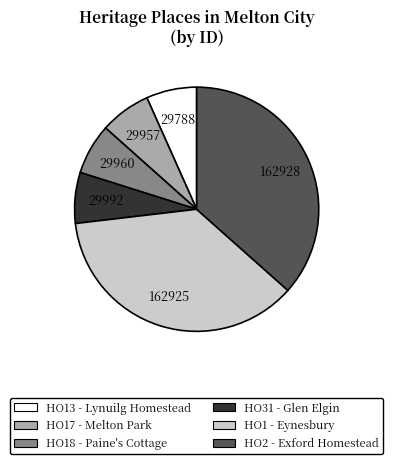

Which has a higher value, HO13 - Lynuilg Homestead or HO1 - Eynesbury?

HO1 - Eynesbury